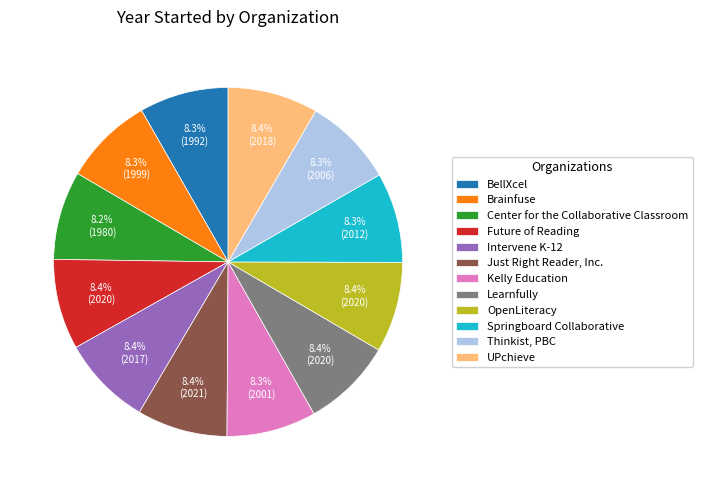

How many slices are in this pie chart?

12